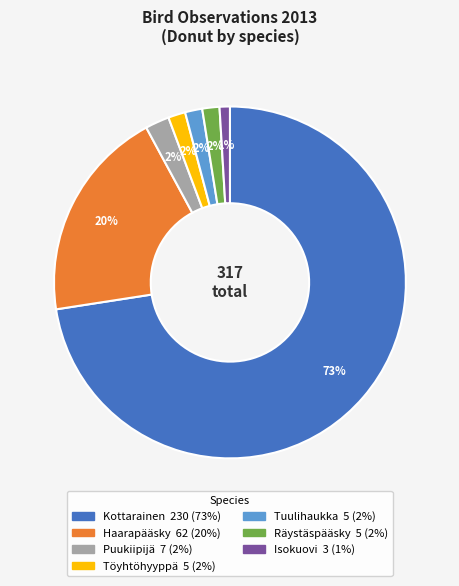

Combined, do Puukiipijä and Haarapääsky account for over 50%?

No